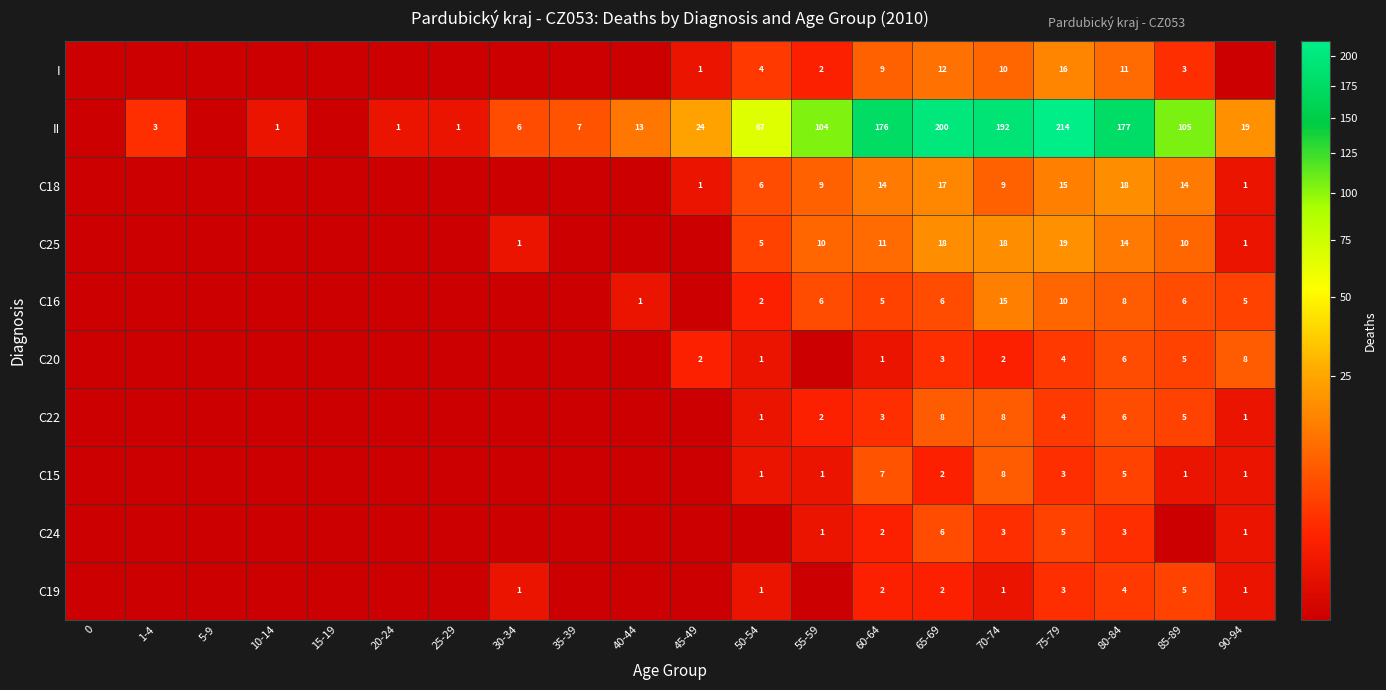

What is the total value across all series at 60-64?

230